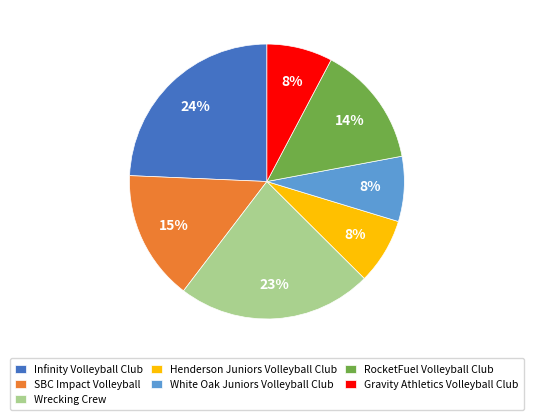

Which slice is the largest?

Infinity Volleyball Club